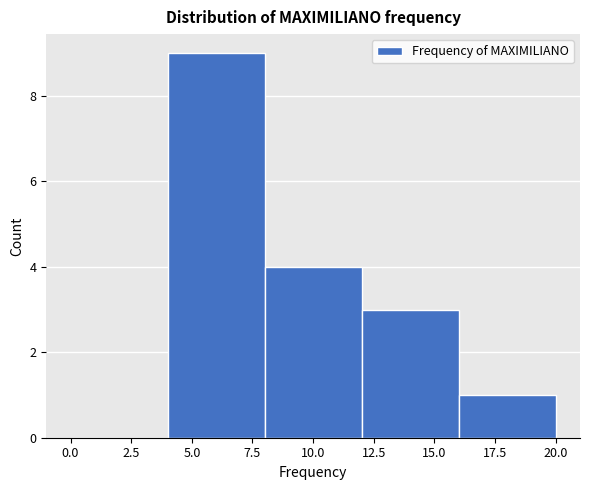

Reading left to right, list every bar in this chart as the range it spans on the x-axis followed by its height. The values are not printed on the chart, so give them approximately, as read against the axis.

0 to 4: 0
4 to 8: 9
8 to 12: 4
12 to 16: 3
16 to 20: 1